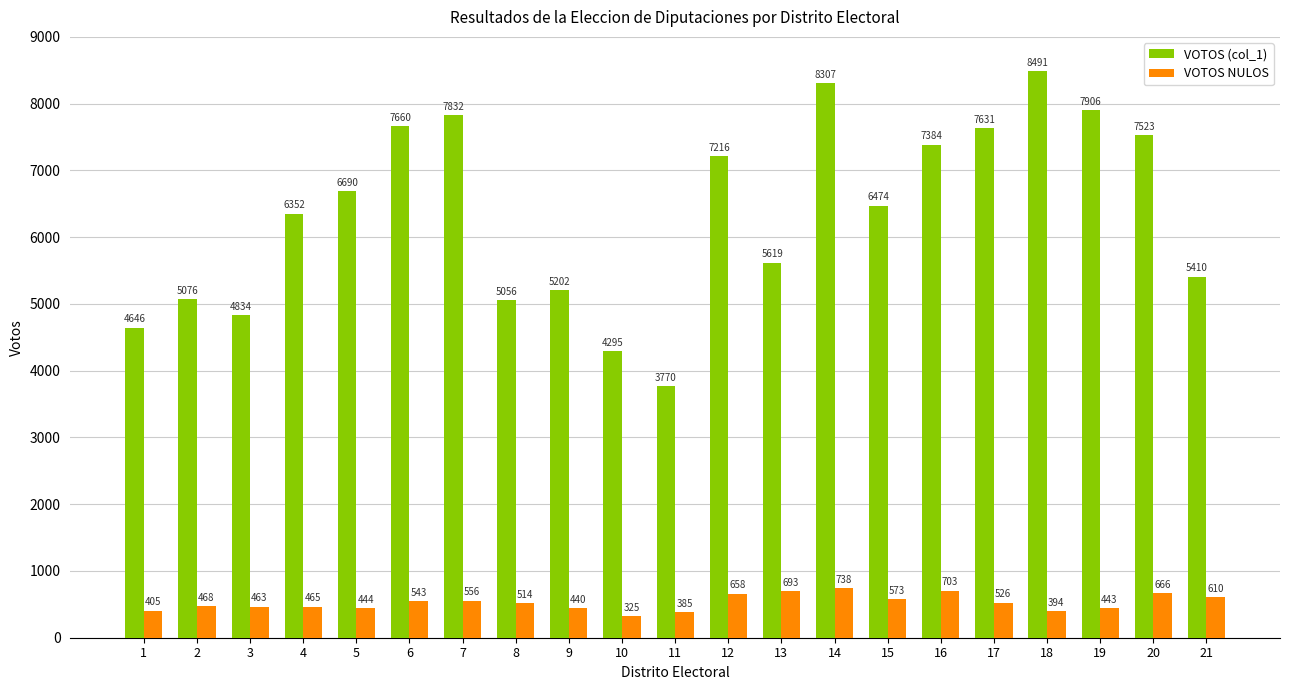

Is the value of VOTOS (col_1) at 11 greater than the value of VOTOS NULOS at 13?

Yes